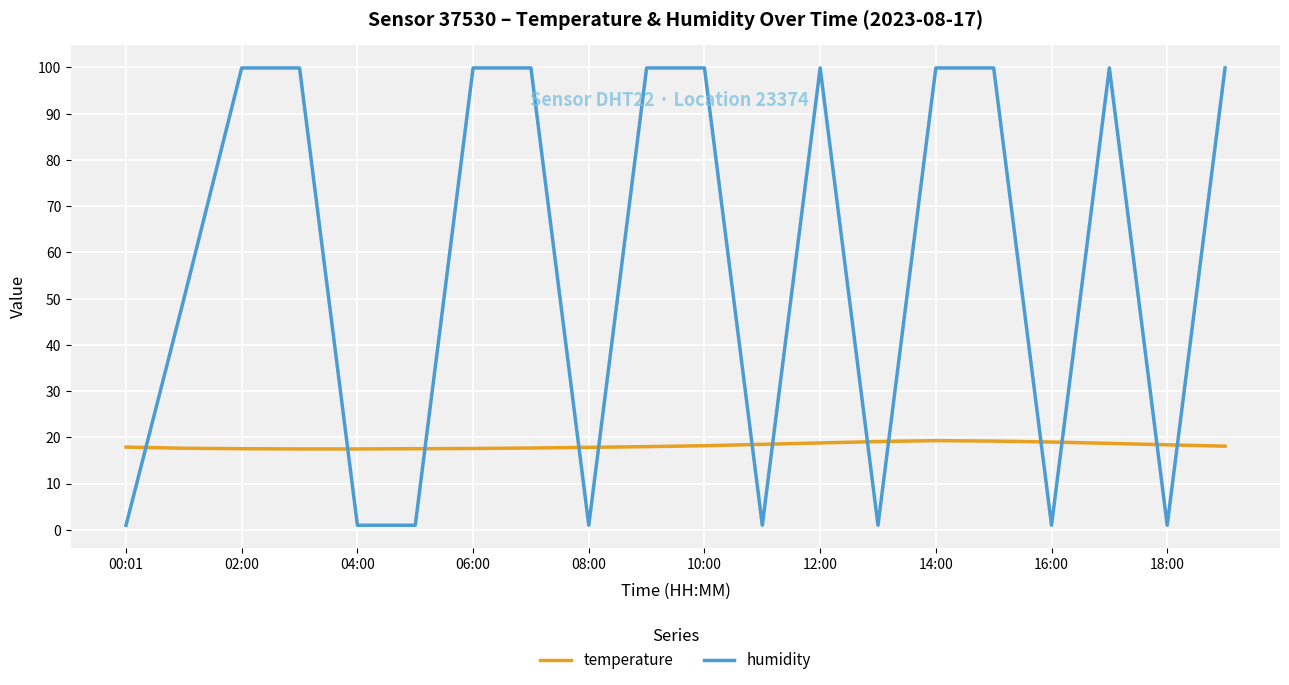

Which series has the largest total across all categories?

humidity